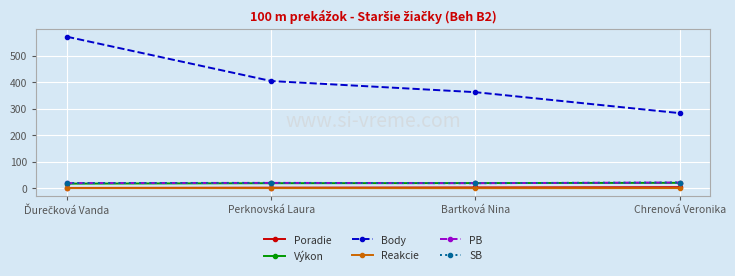

The Výkon series shows 18.9 at Perknovská Laura. True or false?

True